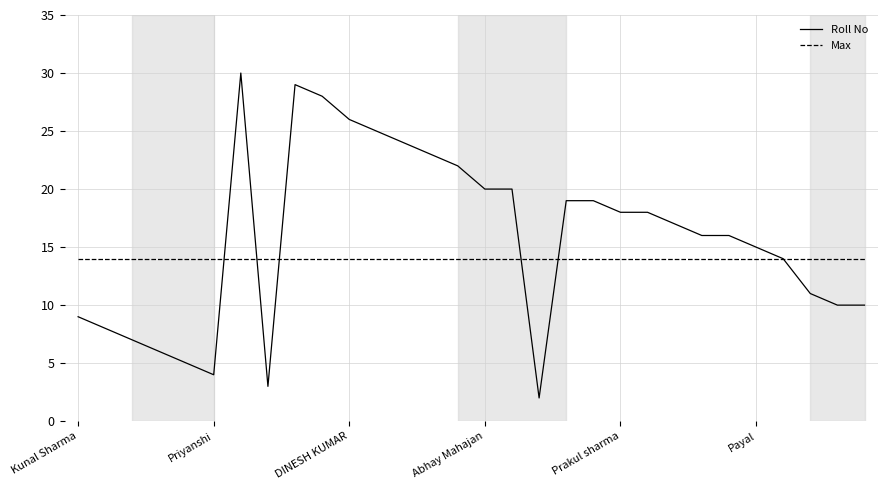

Rank the series by their average value, from highest to lowest.

Roll No, Max